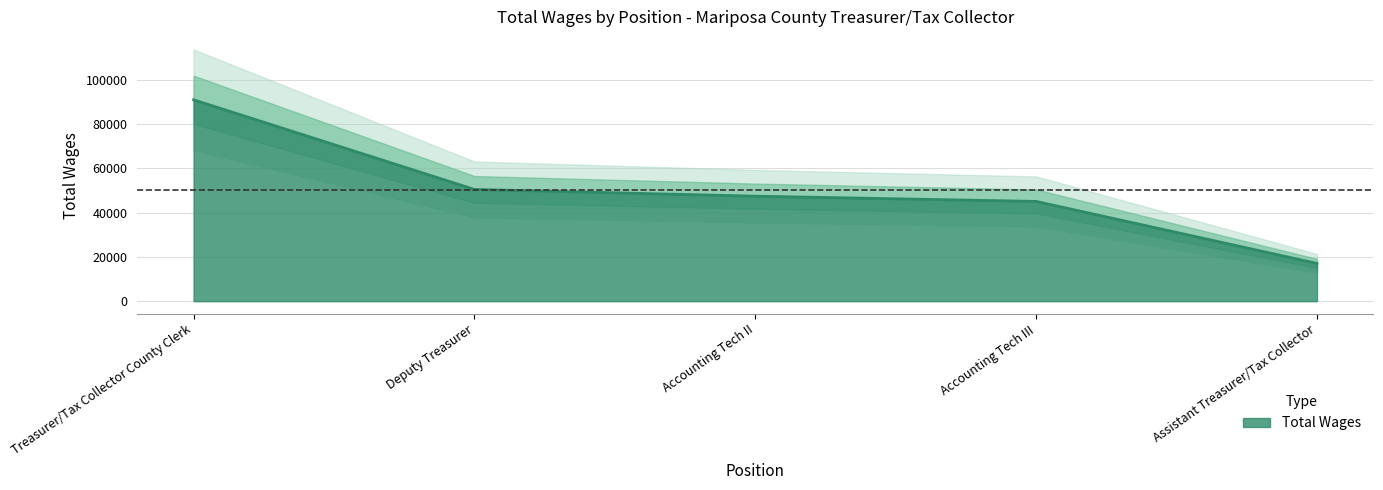

What is the greatest value displayed?

91012